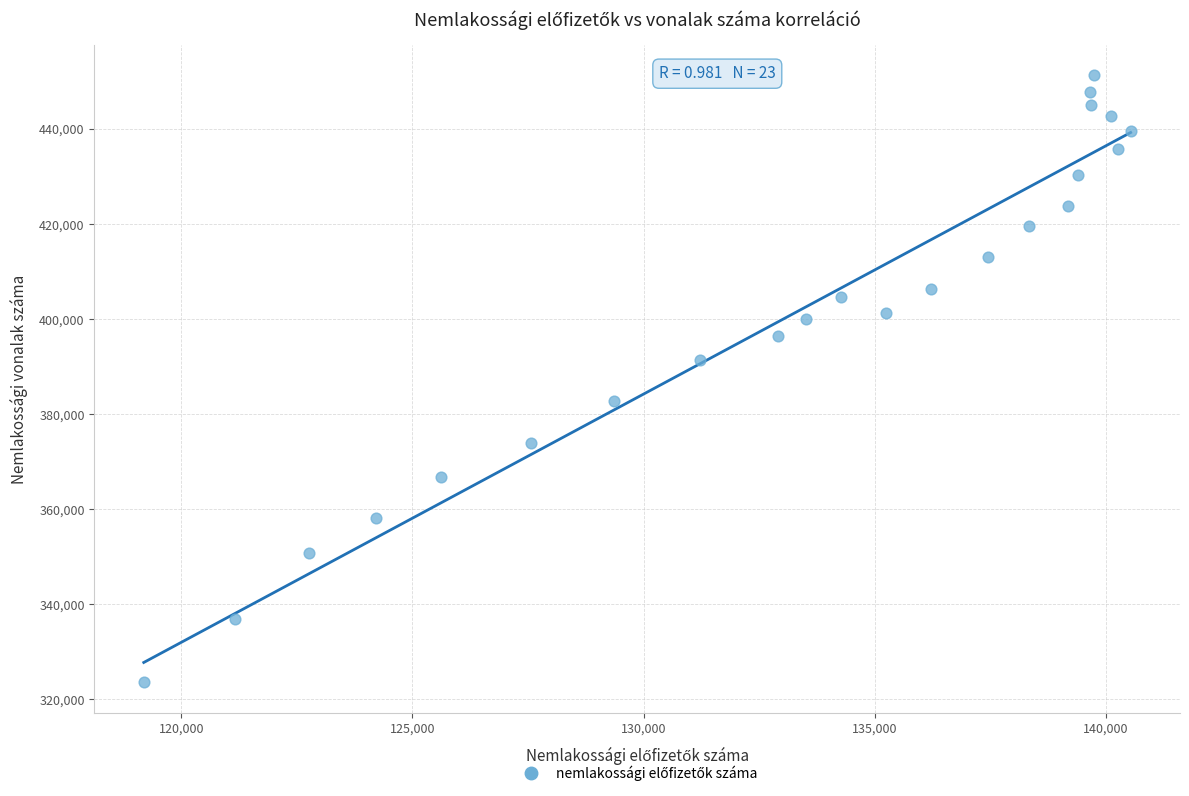

What is the range of Y values (max minus min)?

127686